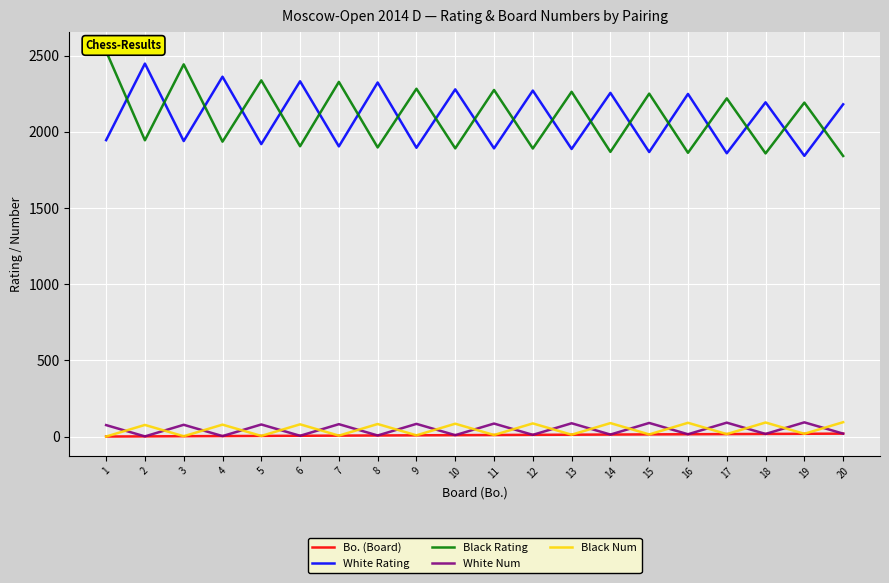

Is it true that Black Rating equals 540 at 4?

False